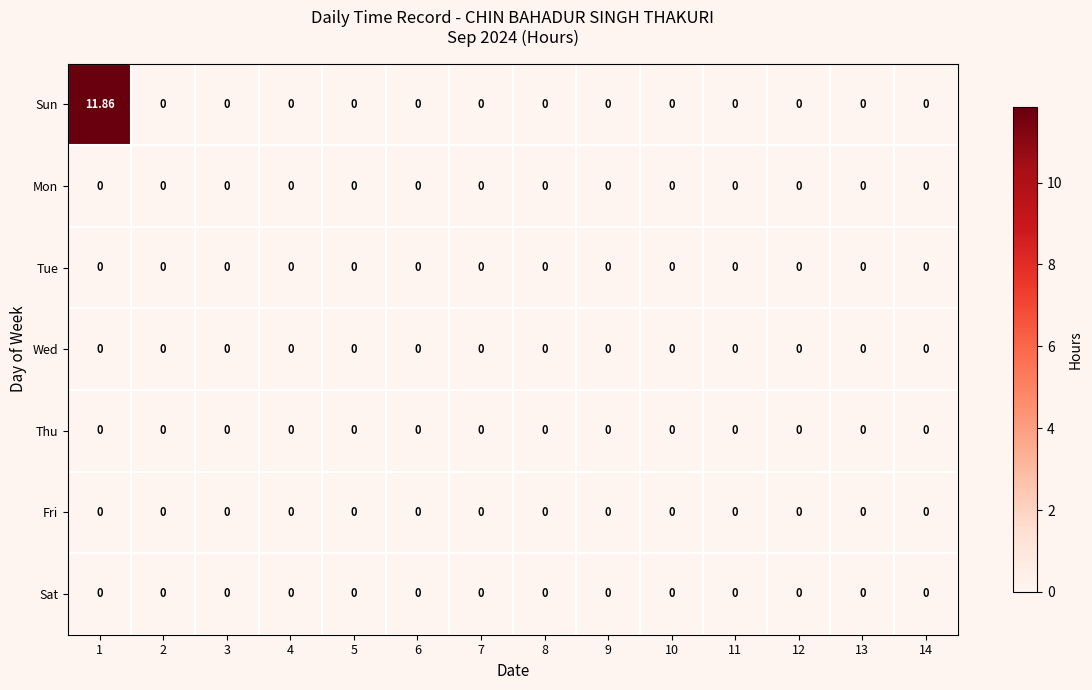

How many data points does each series have?

14